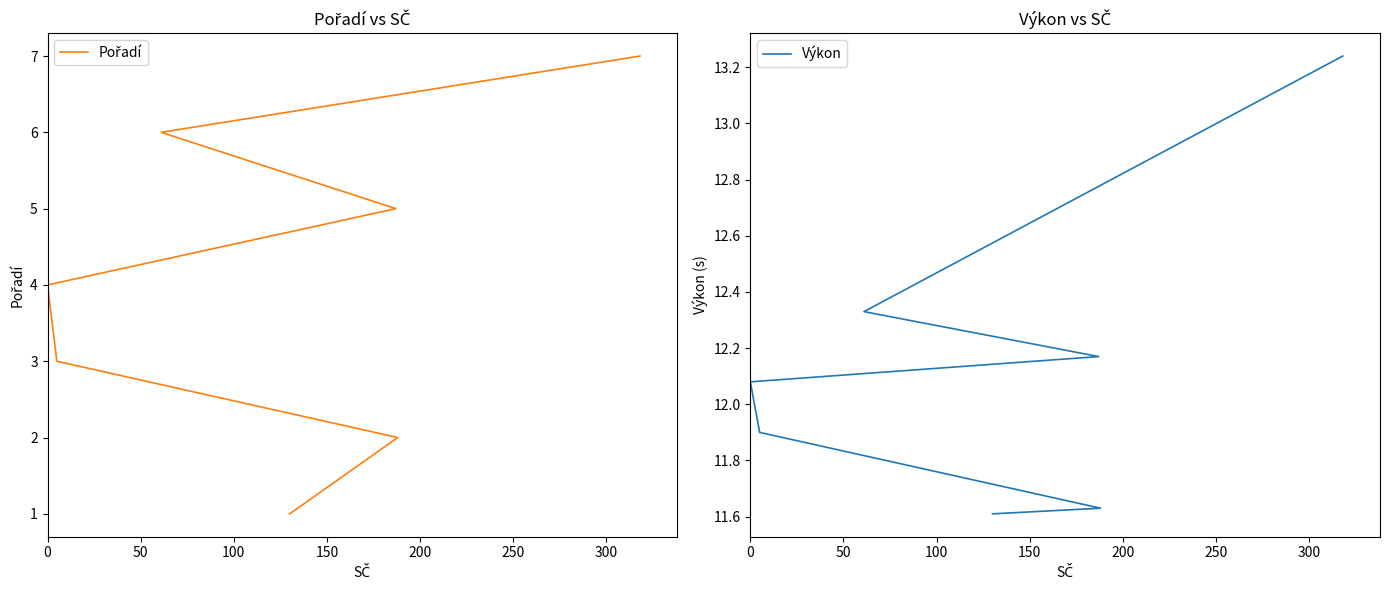

True or false: Pořadí has more than 2 points higher than both neighbors.

False